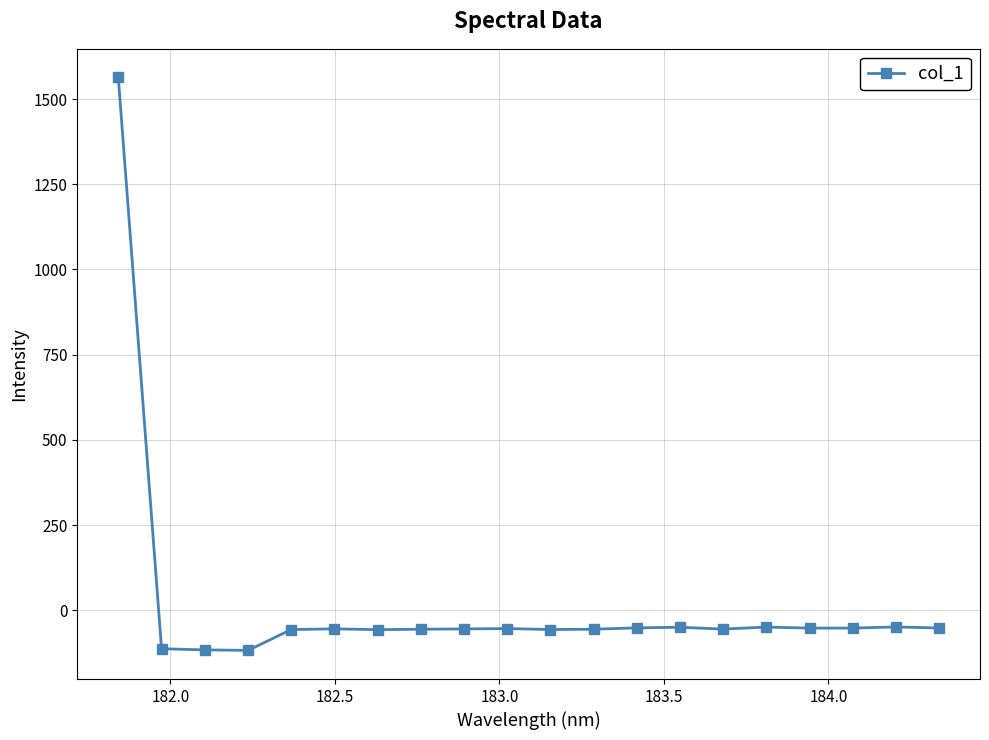

True or false: there are more than 0 points higher than both neighbors.

True